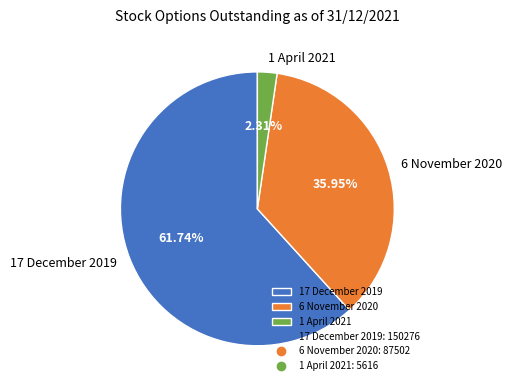

Combined, do 1 April 2021 and 6 November 2020 account for over 50%?

No